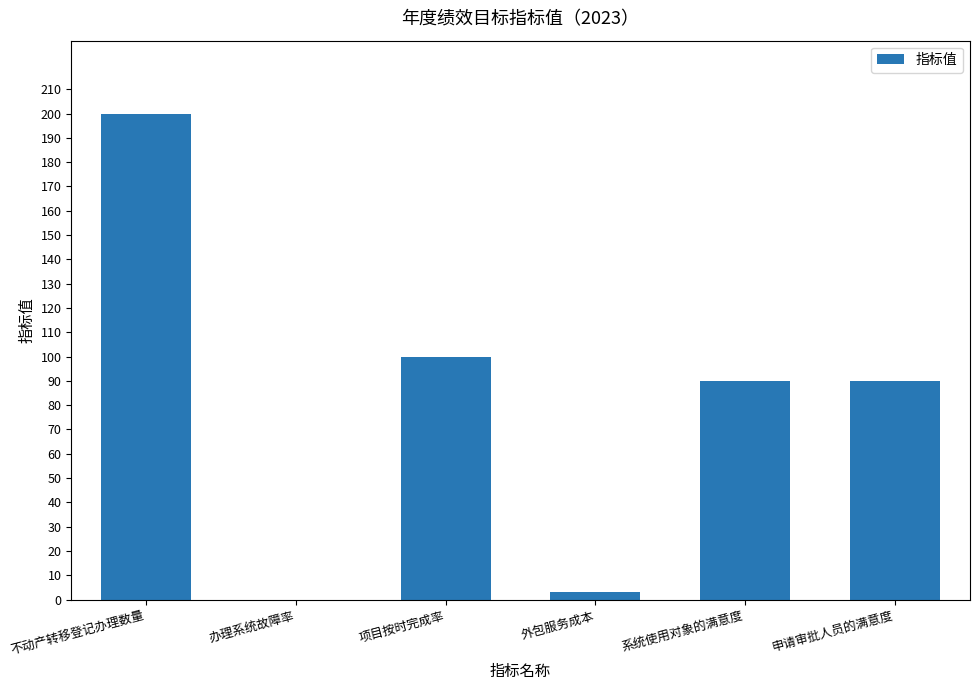

True or false: the data shows 149 at 申请审批人员的满意度.

False